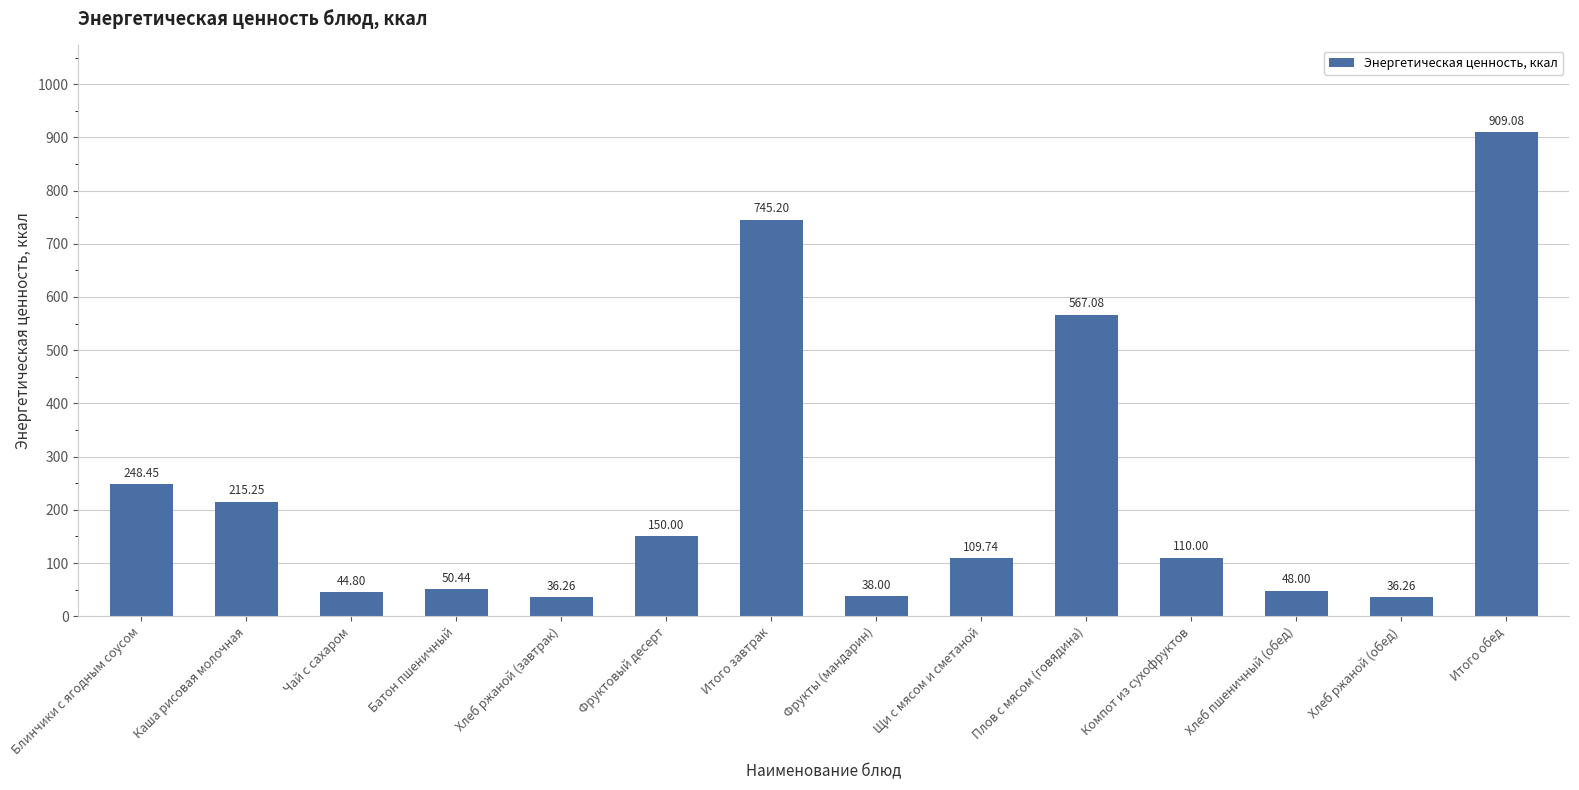

What is the difference between the values at Плов с мясом (говядина) and Хлеб ржаной (завтрак)?

530.8